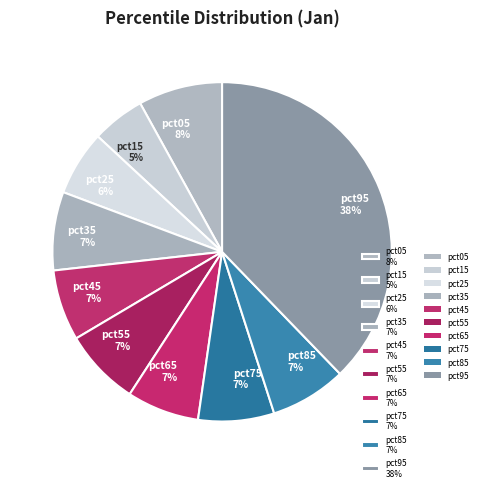

What percentage is the pct45 slice, to the nearest percent?

7%